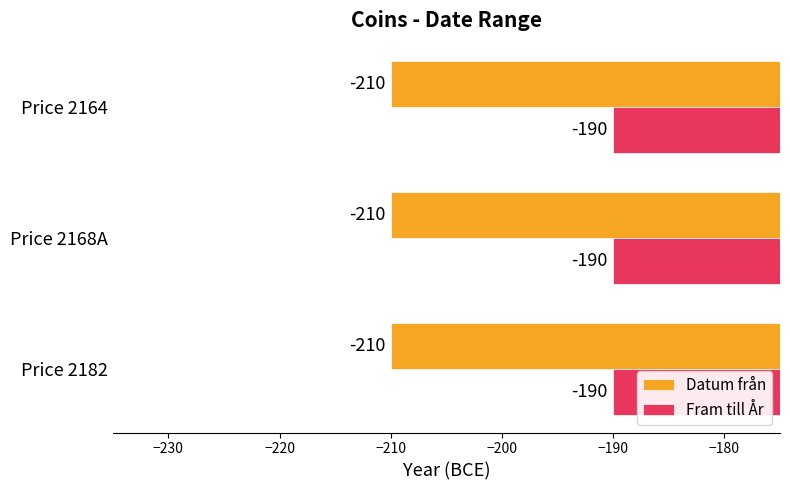

What is the maximum value for Datum från?

-210